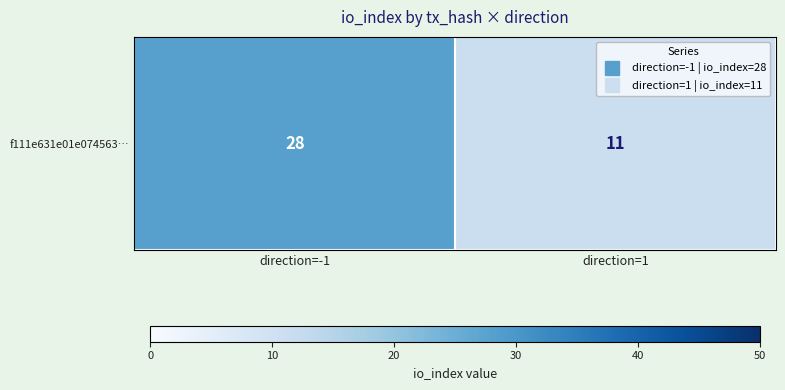

What is the sum of all values?

39